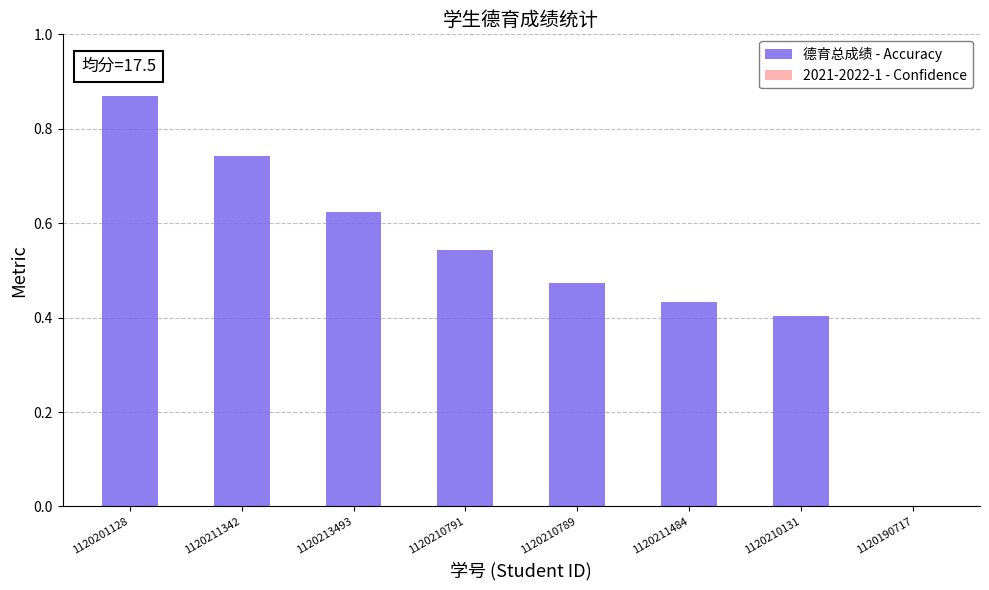

What is the sum of the values at 1120213493 and 1120211484?

1.1